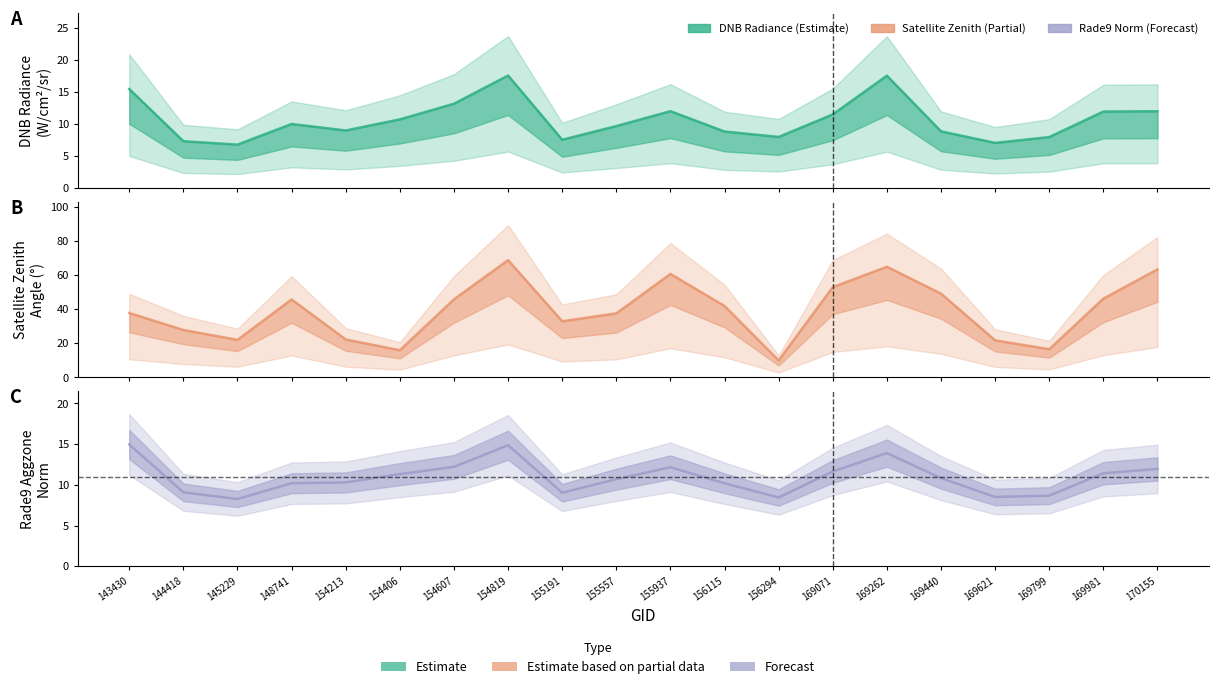

How many lines are shown in the chart?

3